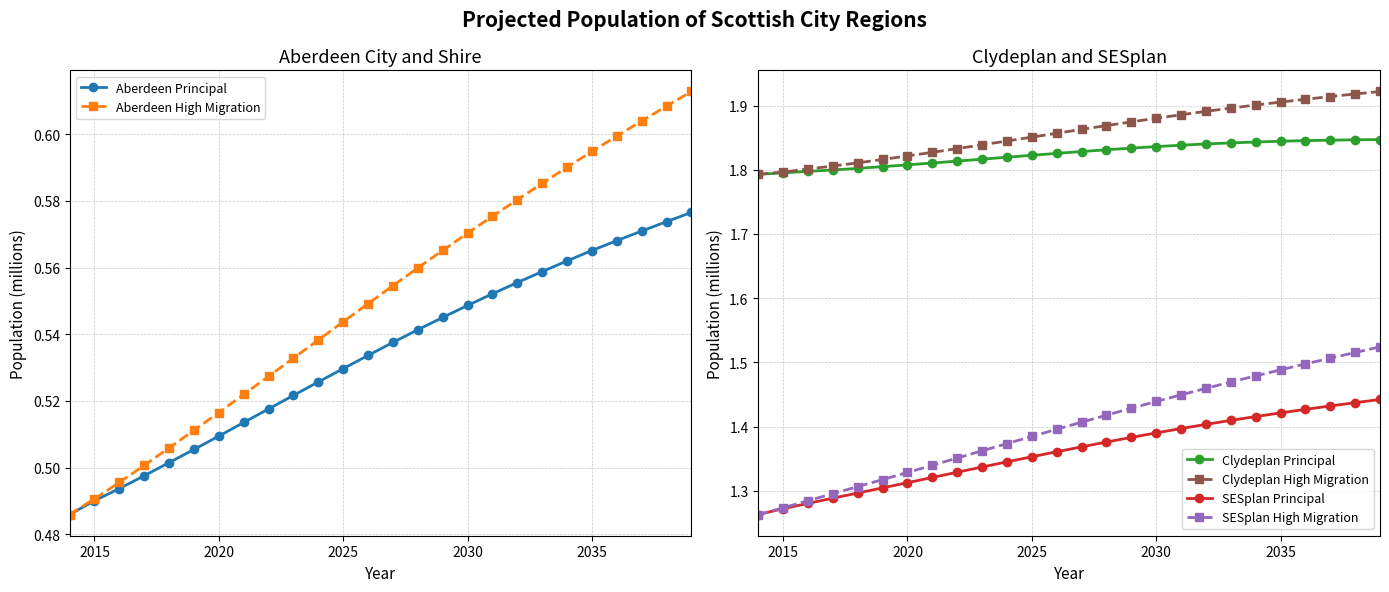

True or false: SESplan High Migration and Aberdeen High Migration intersect in this chart.

False